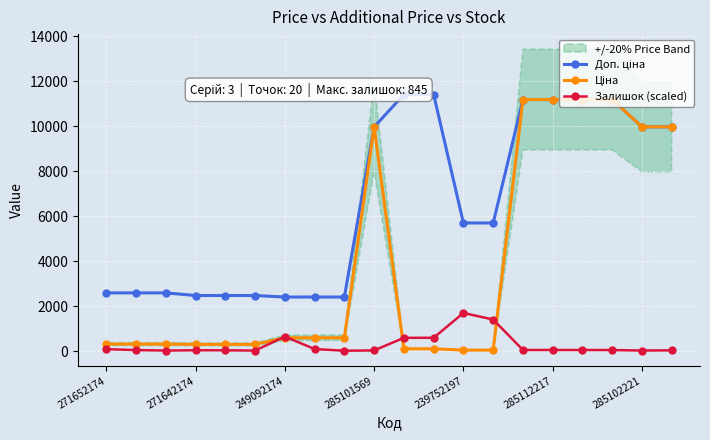

At which label is Залишок (scaled) closest to 867?

249092174